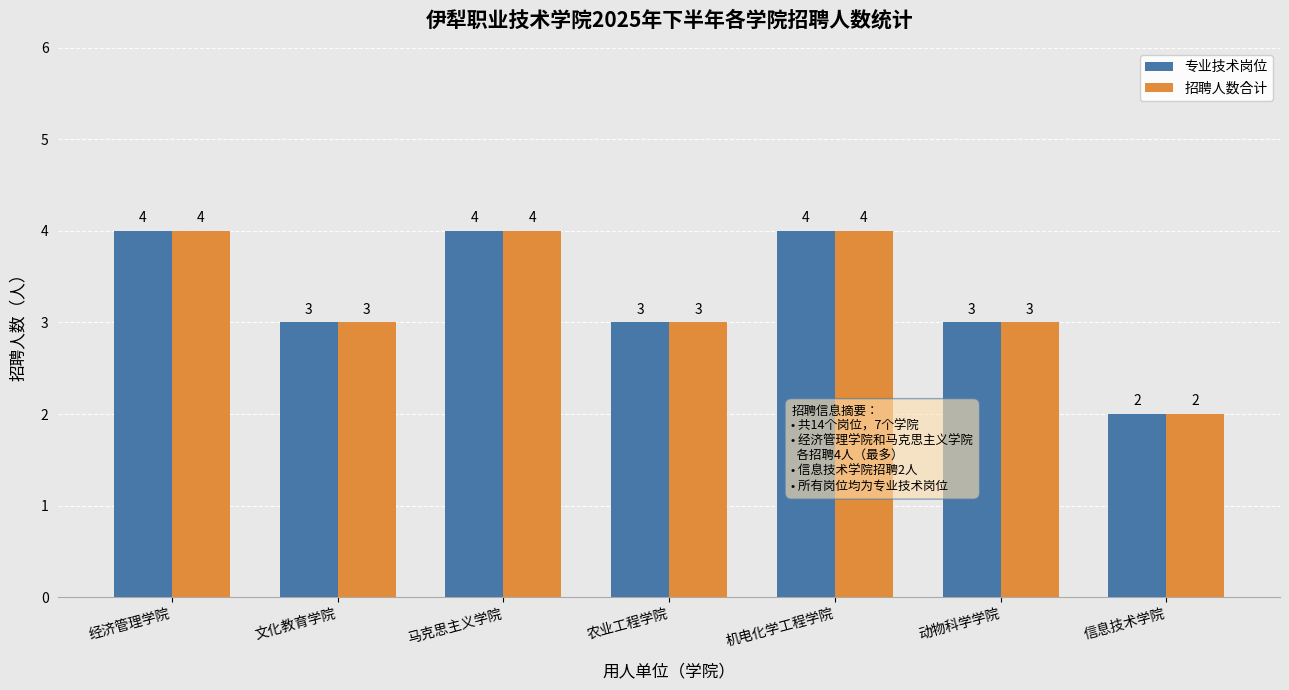

How many data points does each series have?

7